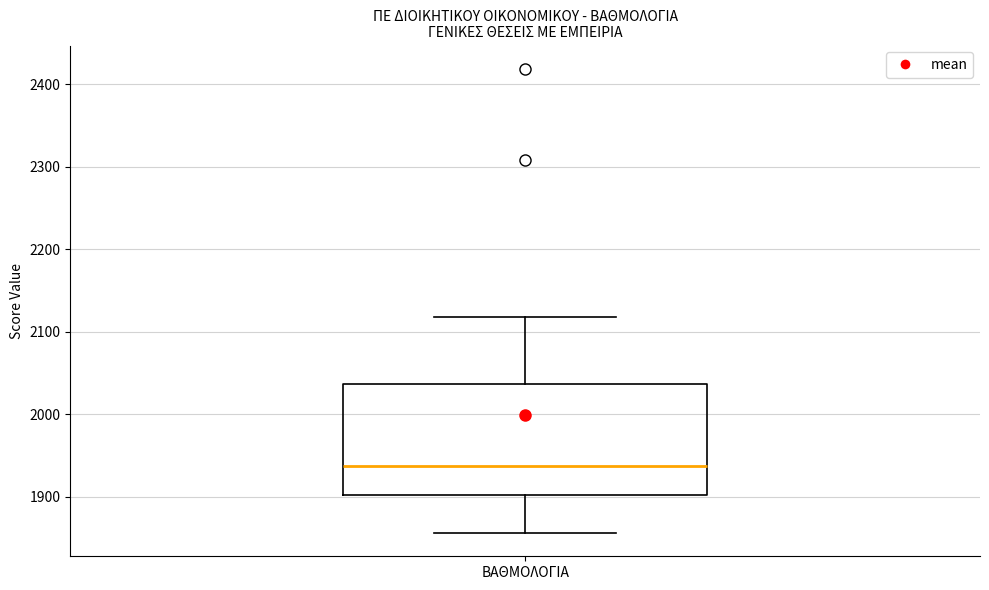

Transcribe this box plot: give where the median line is, the range the box spans, and where the two whiskers end, as read against the y-axis. The values are not printed on the chart, so give them approximately, as read against the axis.

median 1940, box 1900 to 2040, whiskers 1860 to 2120